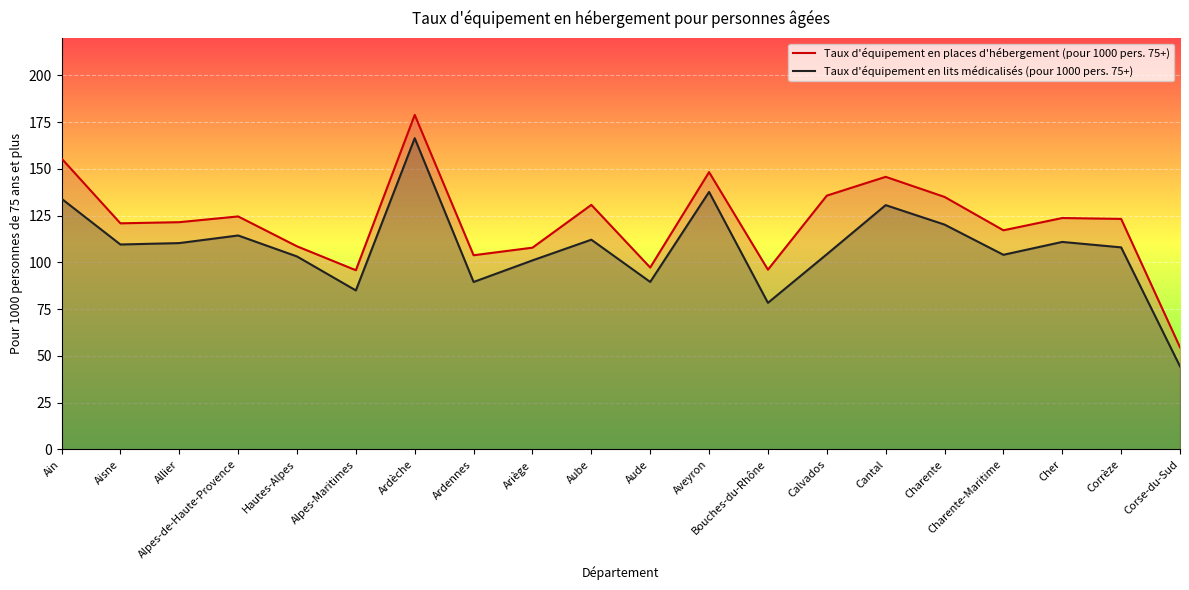

What is the label of the 14th point from the left?

Calvados